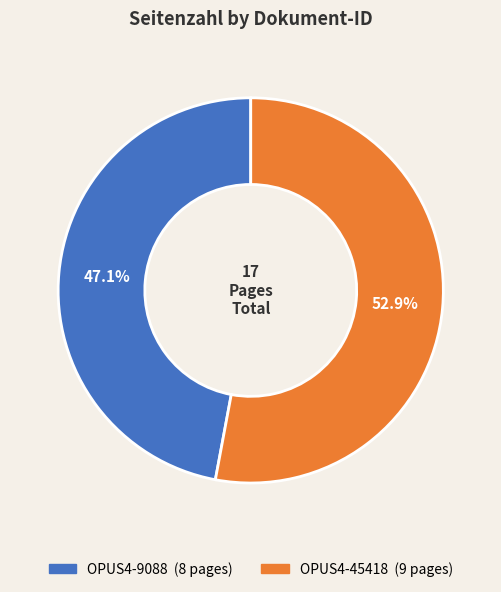

What is the smallest slice in the pie chart?

OPUS4-9088